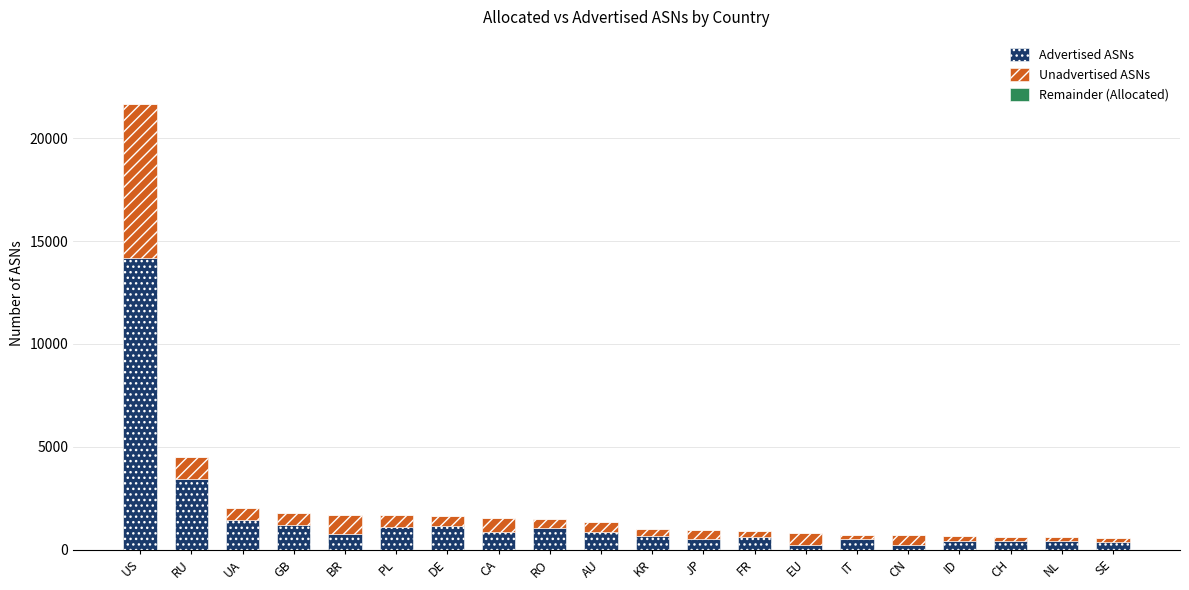

What is the total value across all series at KR?

1015